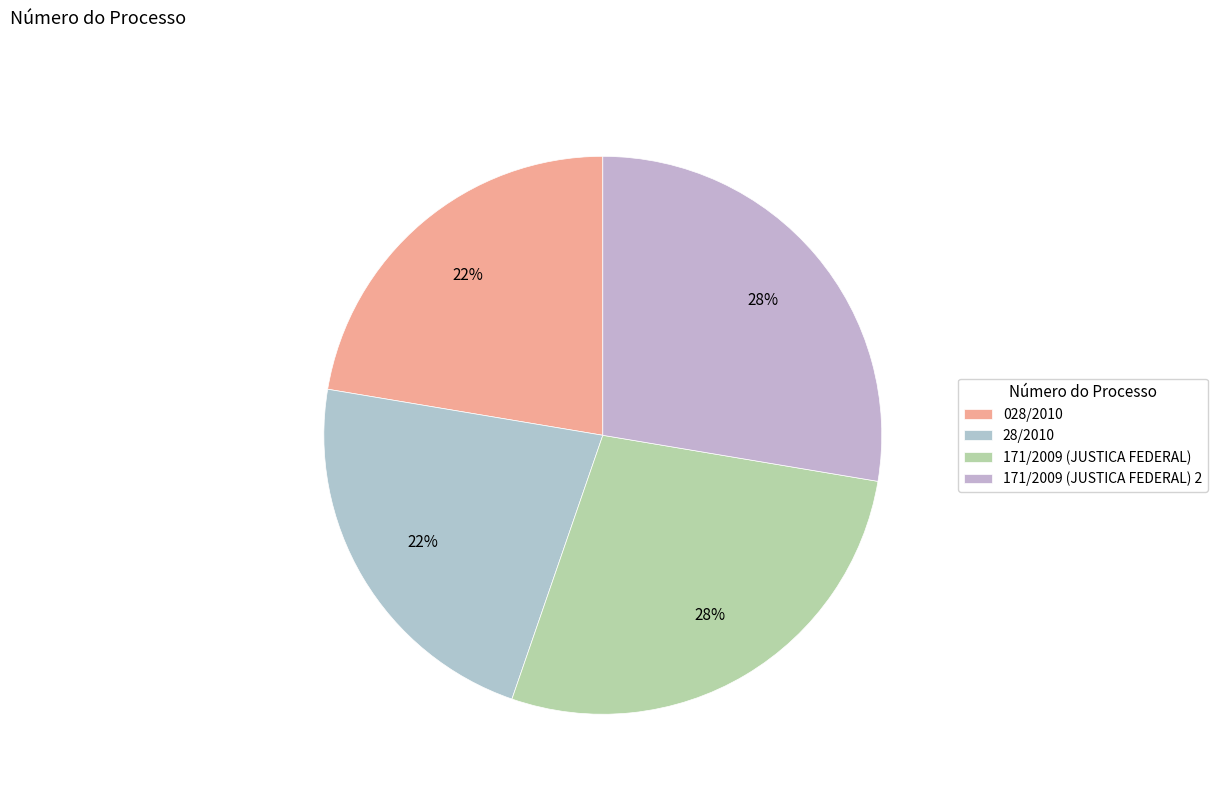

True or false: 171/2009 (JUSTICA FEDERAL) accounts for 35% of the total.

False